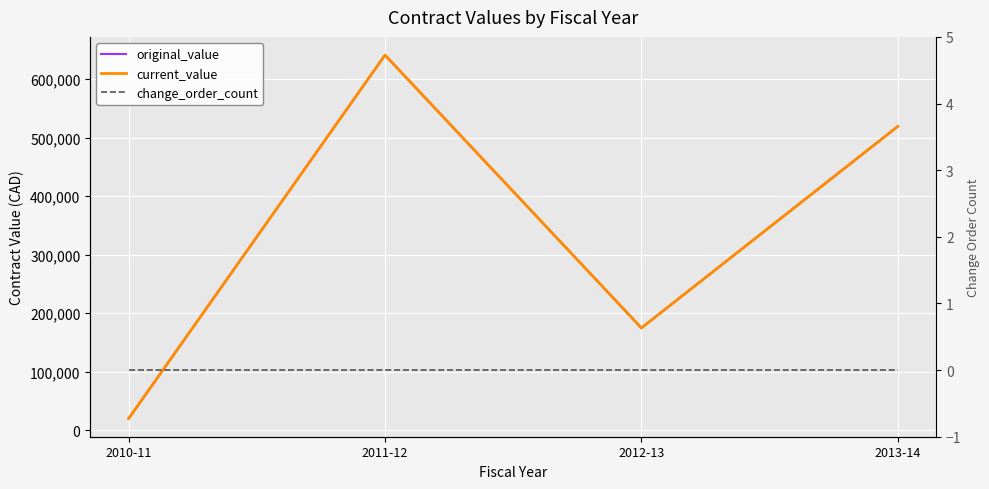

What is the average value of the current_value series?

338611